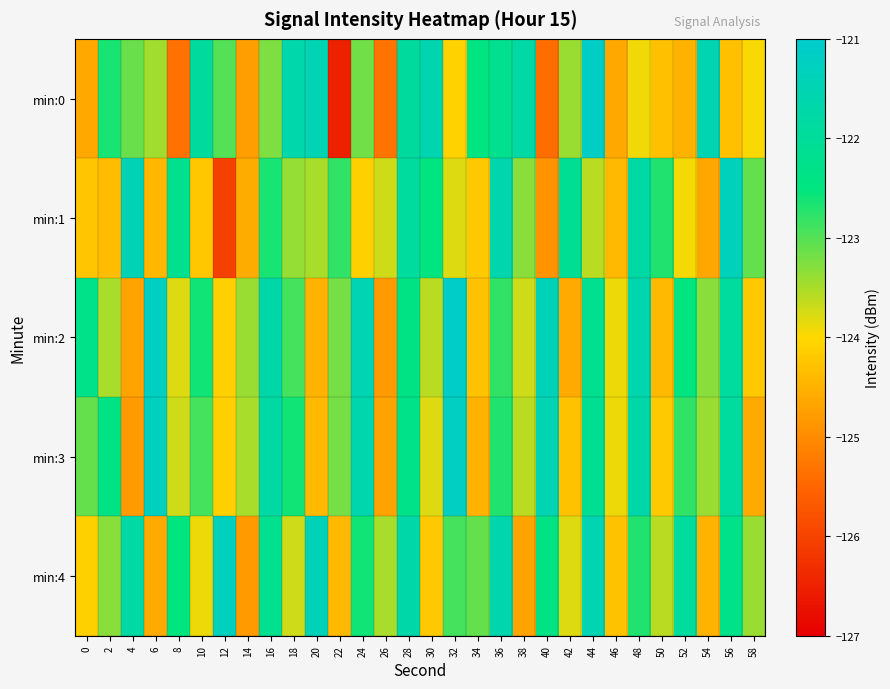

Which label corresponds to the smallest value in the chart?

22